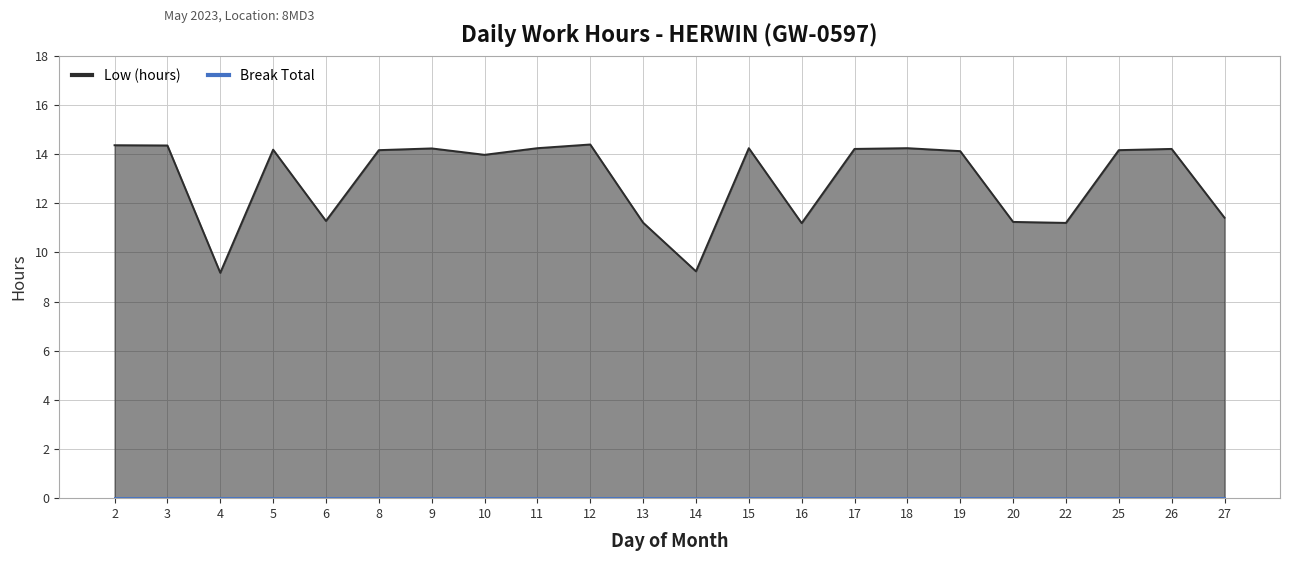

How many lines are shown in the chart?

1